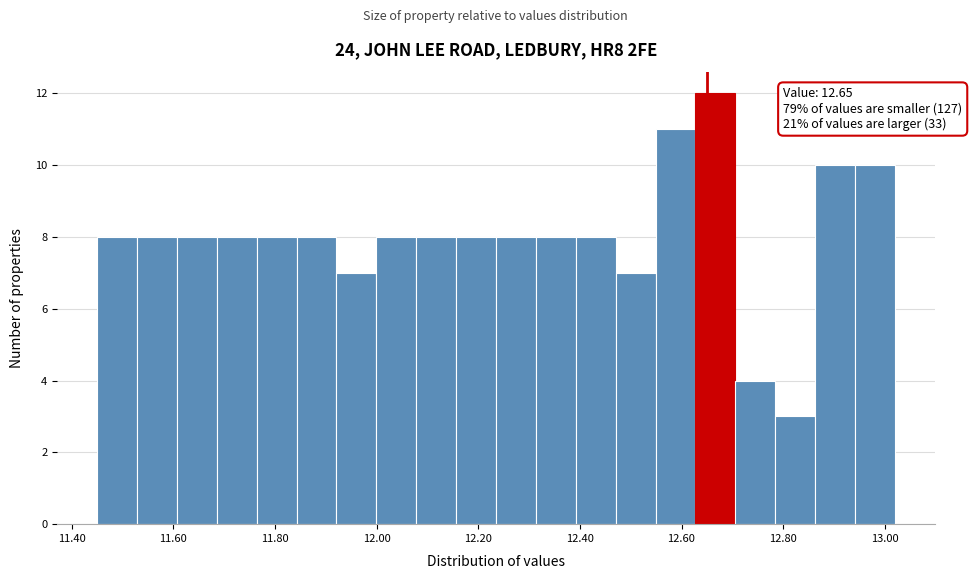

Read against the x-axis, roughly where is the centre of the tallest bar?

12.66